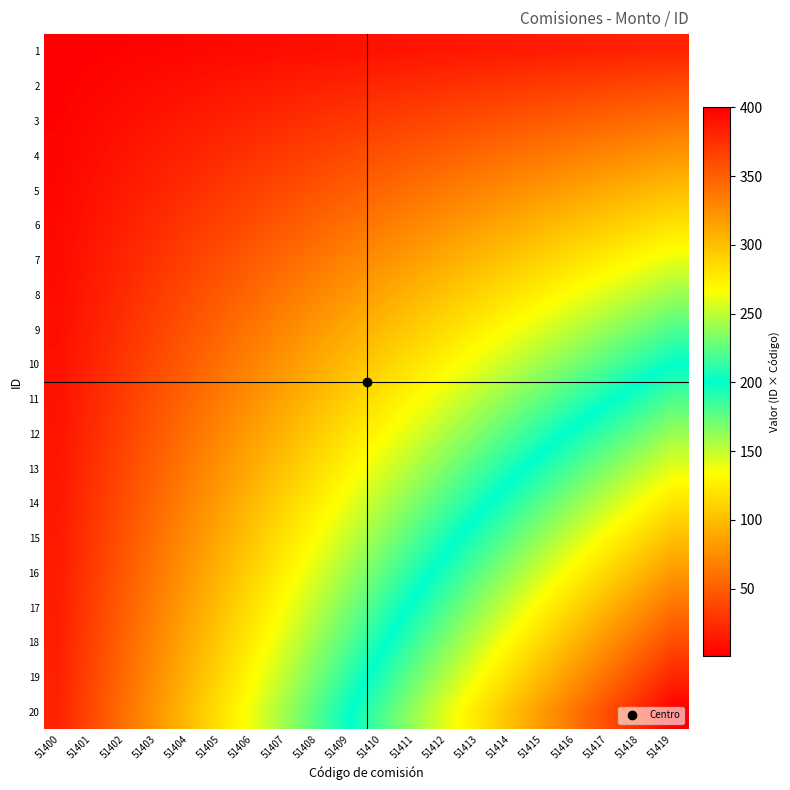

What is the difference between the highest and lowest values at 51410?

209